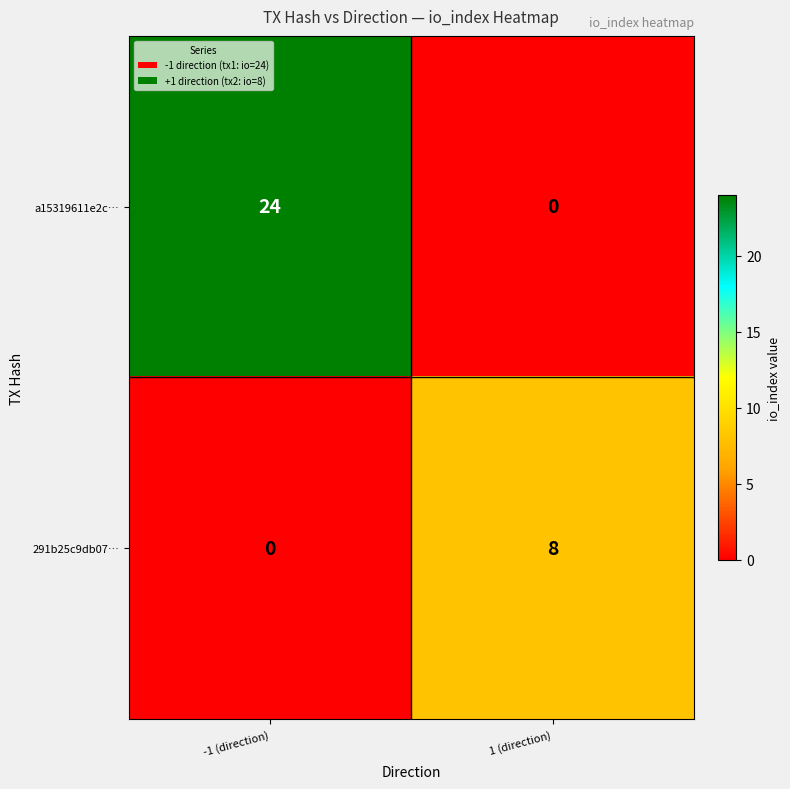

What is the spread (max minus min) of values at -1 (direction)?

24